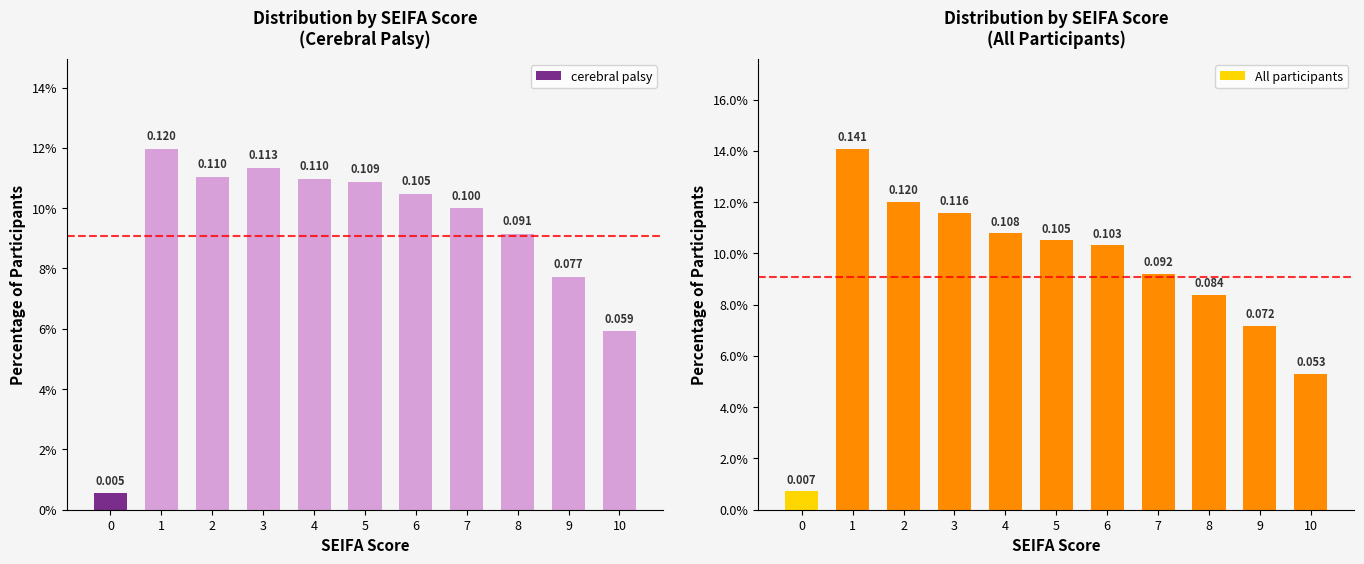

Reading left to right, what are all the values shown in this chart?

cerebral palsy: 0=0.0	1=0.1	2=0.1	3=0.1	4=0.1	5=0.1	6=0.1	7=0.1	8=0.1	9=0.1	10=0.1
All participants: 0=0.0	1=0.1	2=0.1	3=0.1	4=0.1	5=0.1	6=0.1	7=0.1	8=0.1	9=0.1	10=0.1